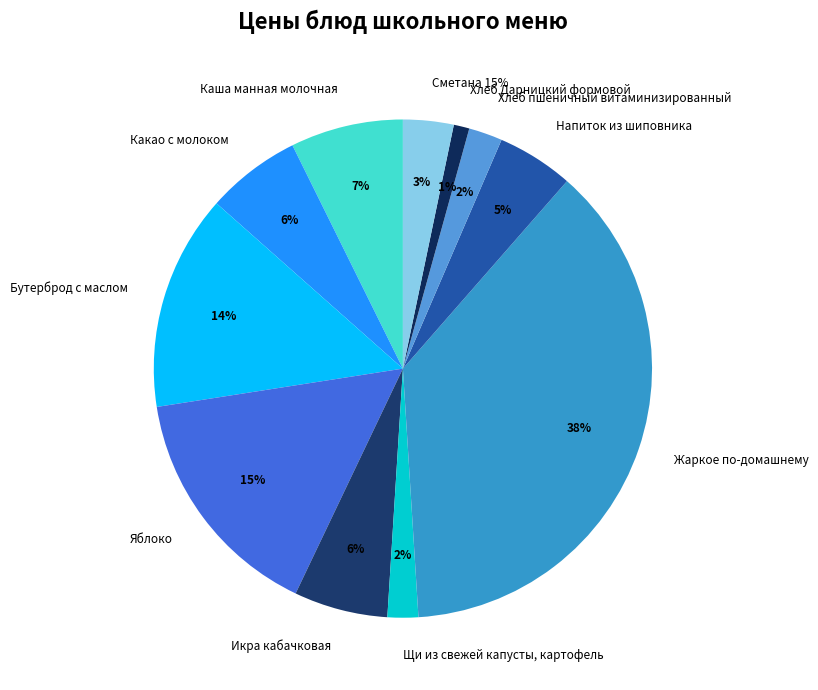

Is it true that Жаркое по-домашнему is 38% of the pie?

True